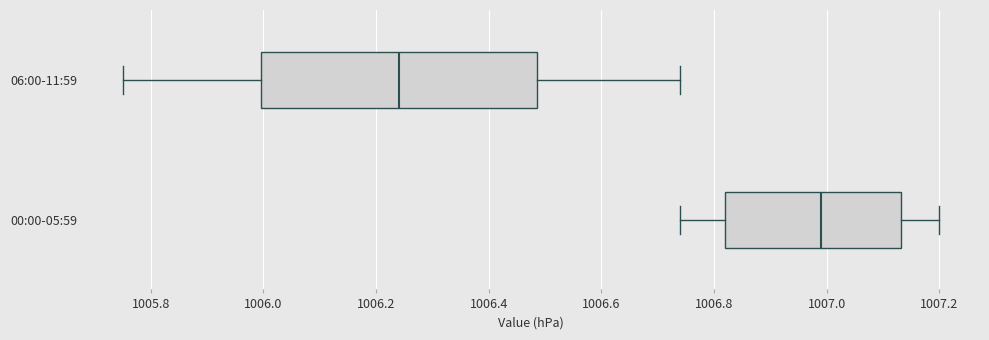

Comparing the boxes themselves (not the whiskers), which one is the widest?

06:00-11:59